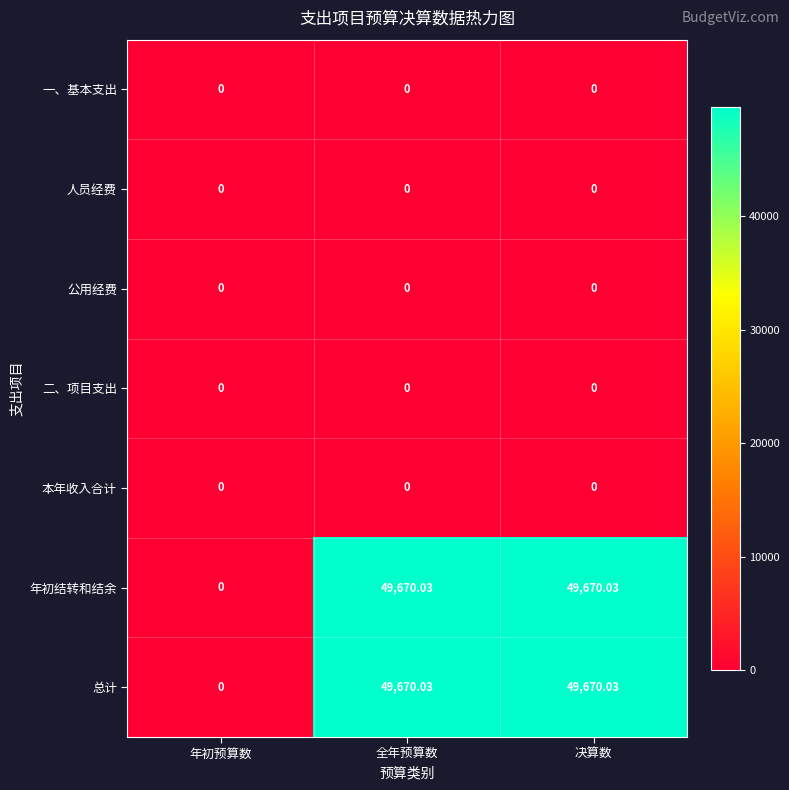

Is the value of 年初结转和结余 at 全年预算数 greater than the value of 二、项目支出 at 全年预算数?

Yes